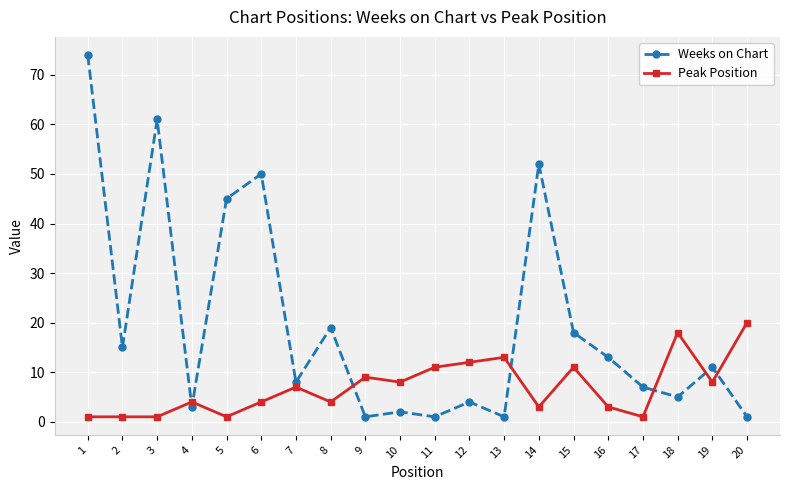

Where does the Weeks on Chart series first go above 11?

1